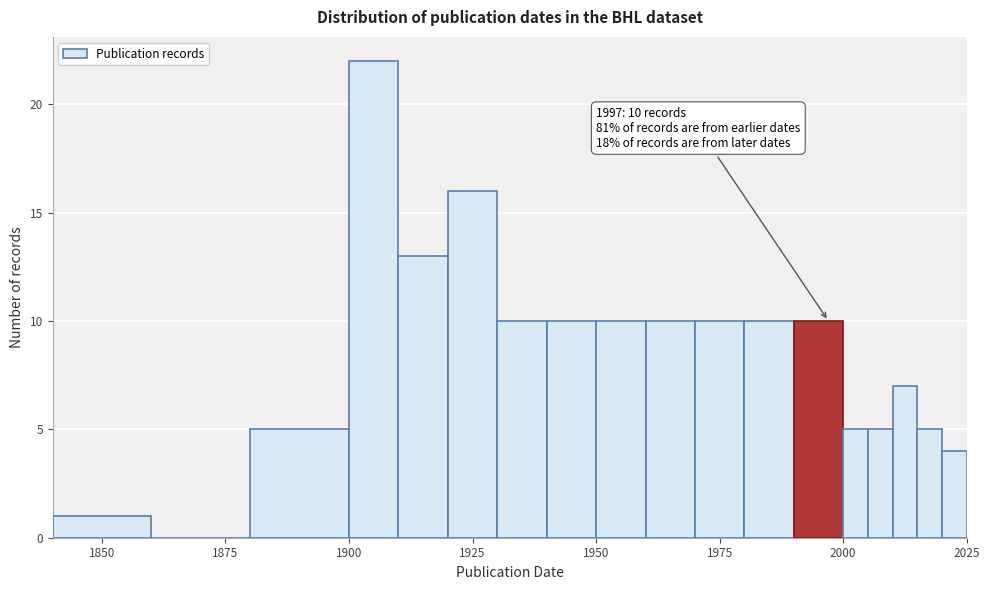

Read against the x-axis, roughly where is the centre of the tallest bar?

1905